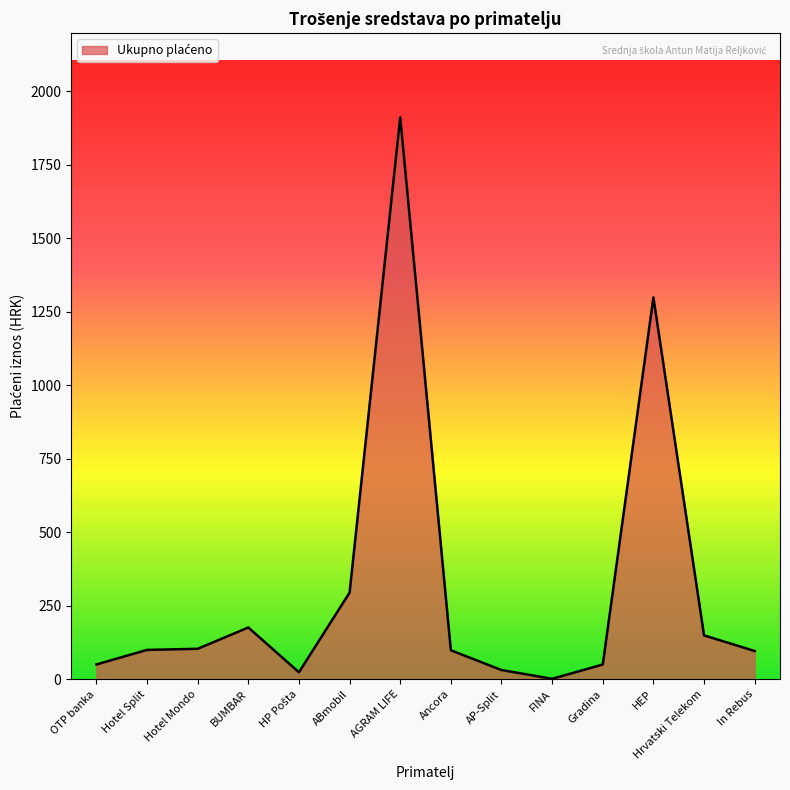

At which category does the chart reach its peak across all series?

AGRAM LIFE